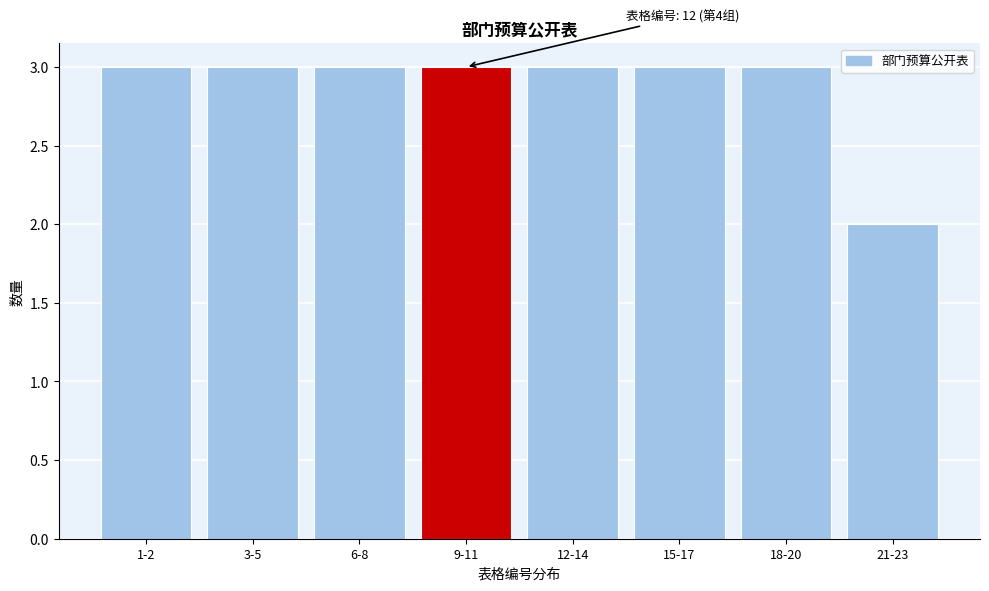

Reading left to right, what are all the values shown in this chart?

3	3	3	3	3	3	3	2